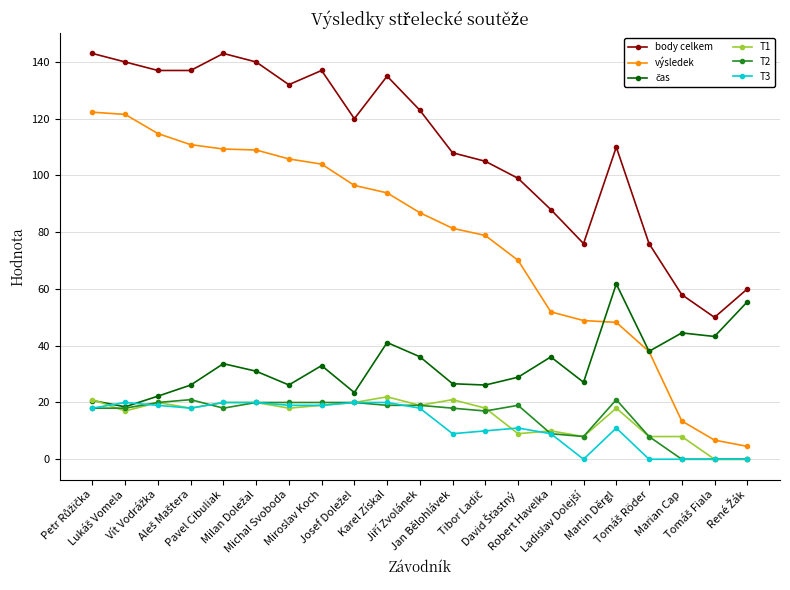

Which series has the largest range (max minus min)?

výsledek